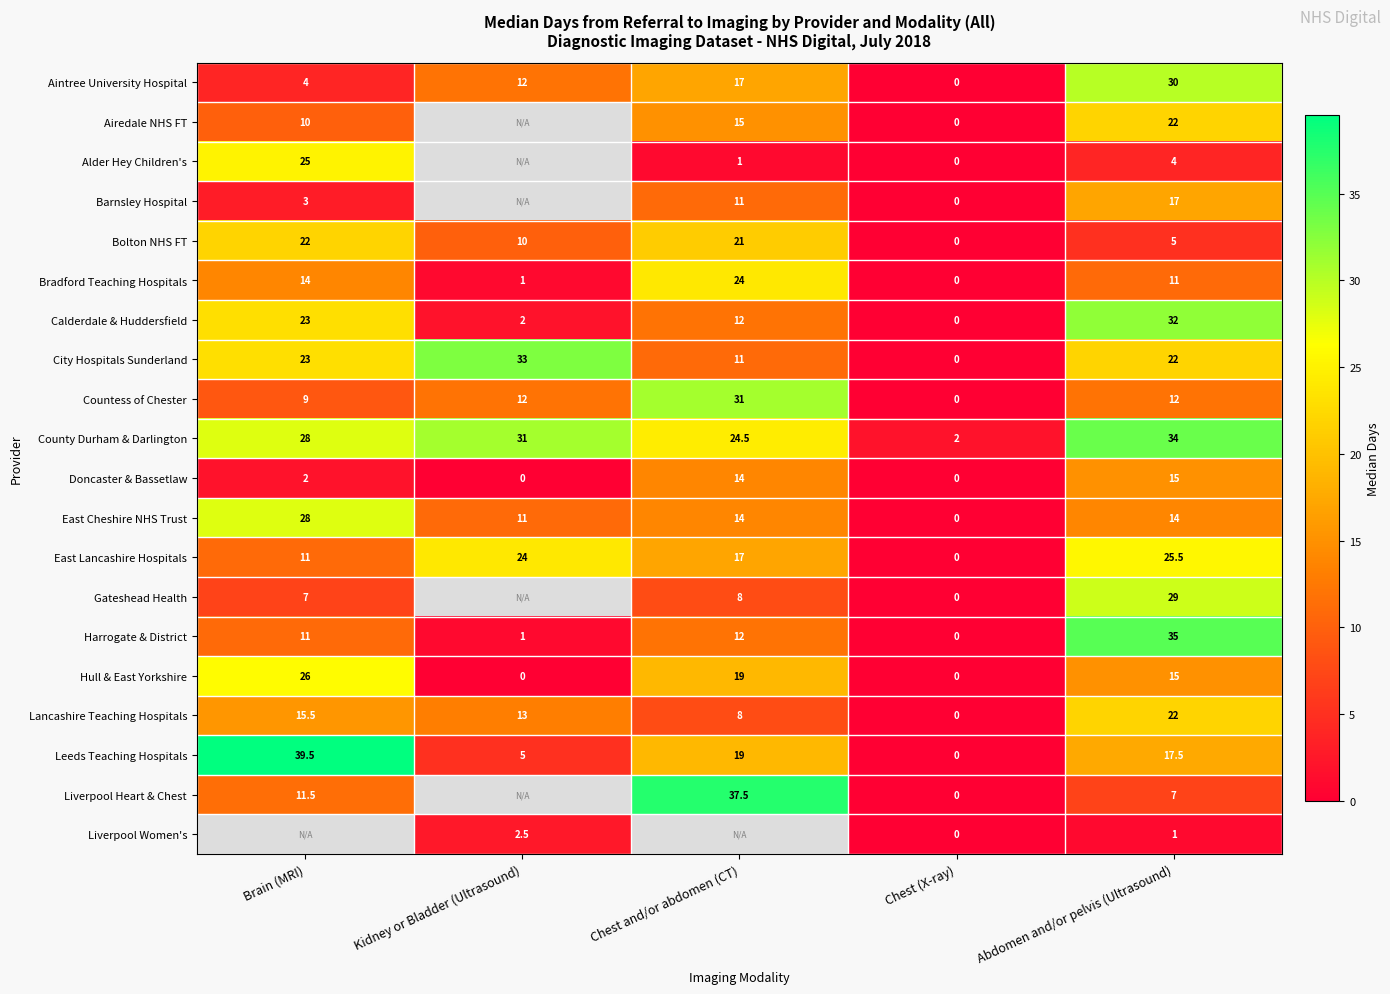

What value does the County Durham & Darlington series have at Abdomen and/or pelvis (Ultrasound)?

34.0